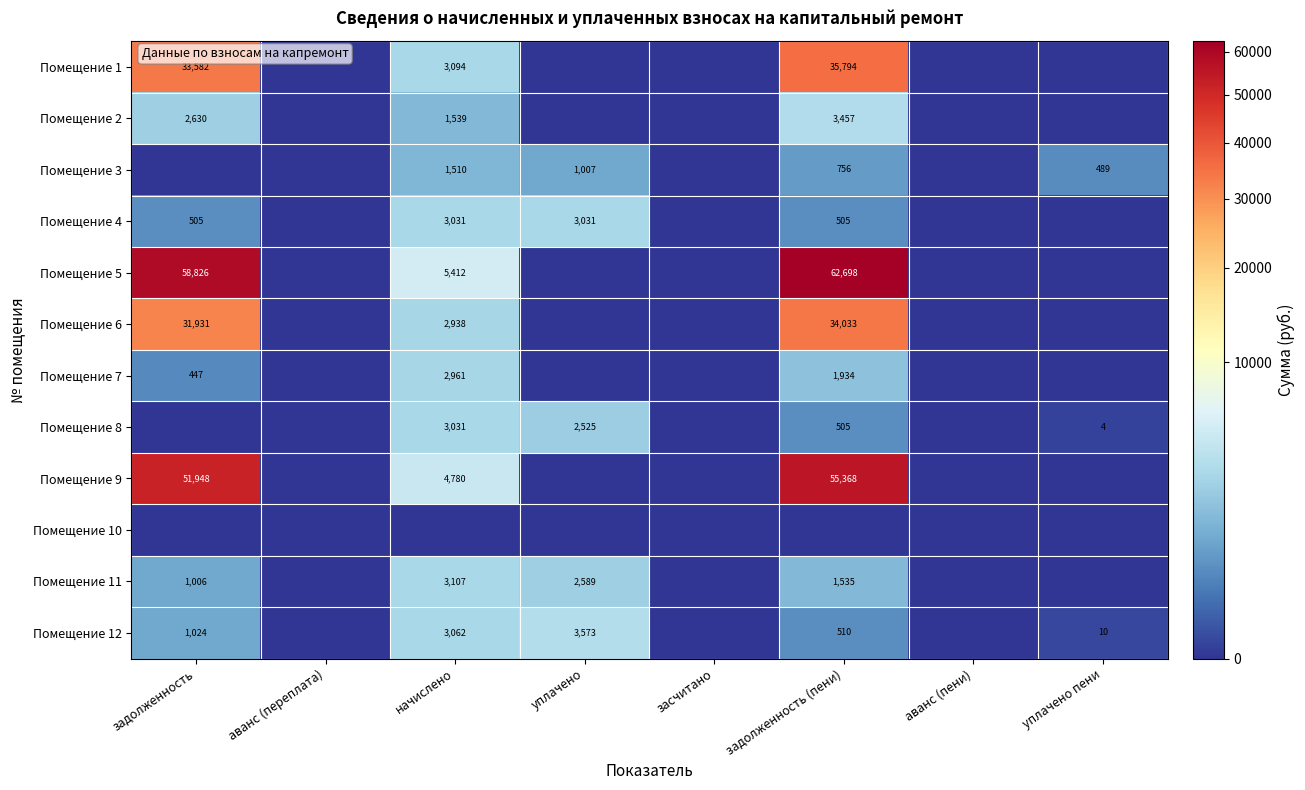

The value of Помещение 2 at начислено is 747. True or false?

False